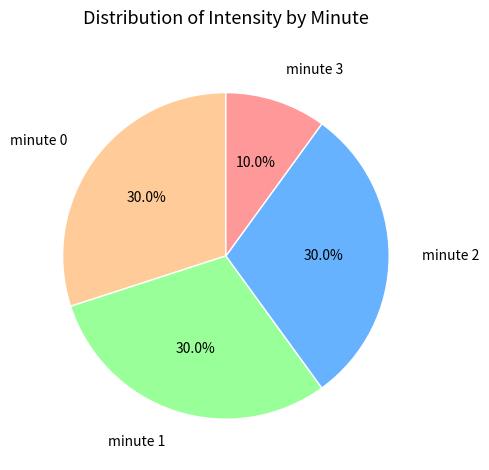

How many slices are in this pie chart?

4